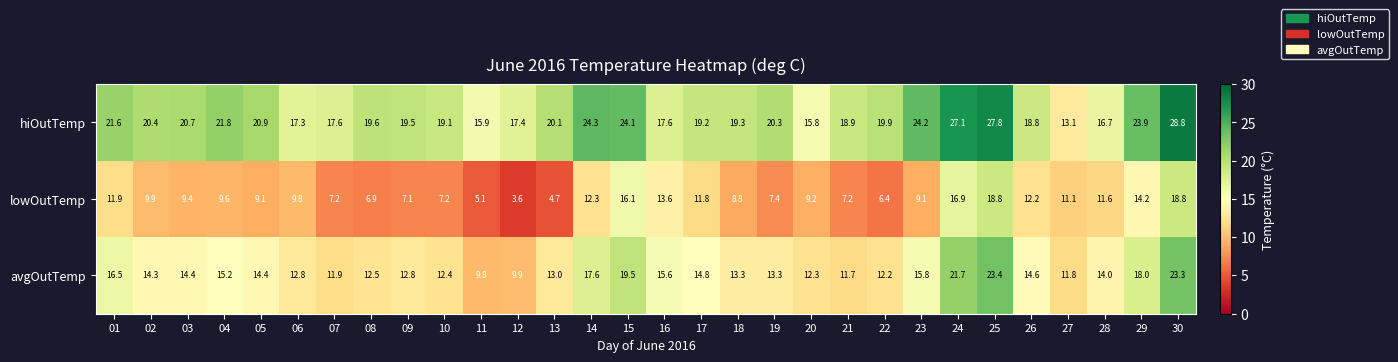

Which label corresponds to the smallest value in the chart?

12